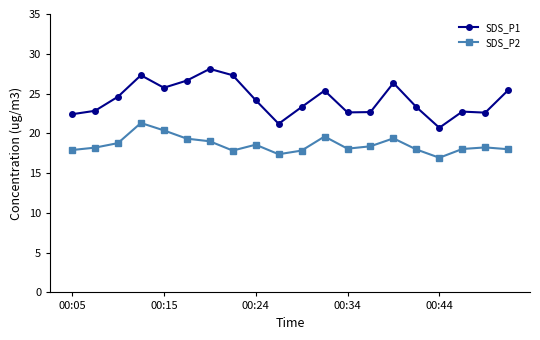

True or false: SDS_P1 and SDS_P2 cross at least once.

False